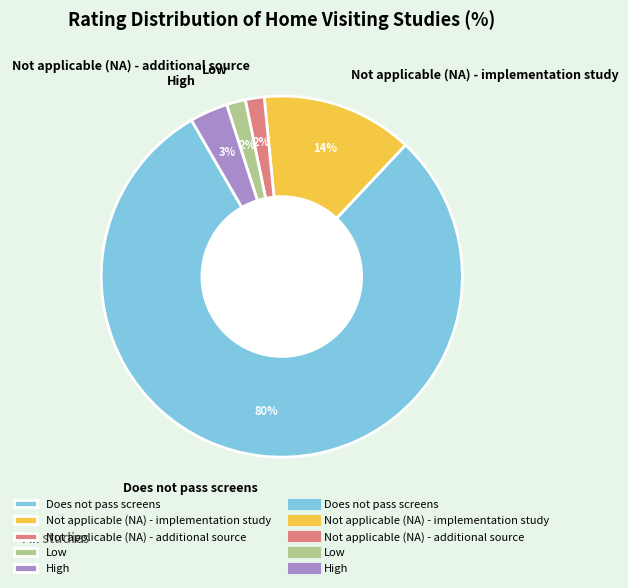

Which slice represents more than half of the pie?

Does not pass screens